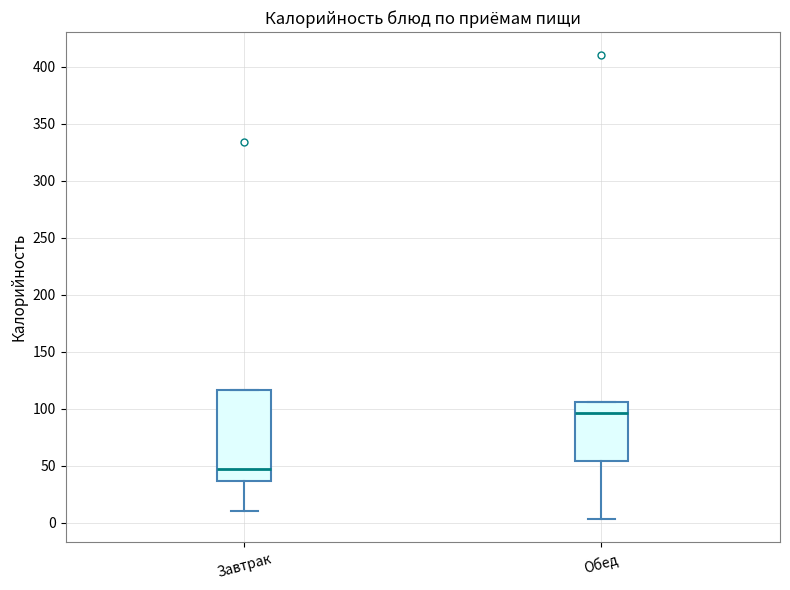

Which box is the tallest, from its lower edge to its upper edge?

Завтрак